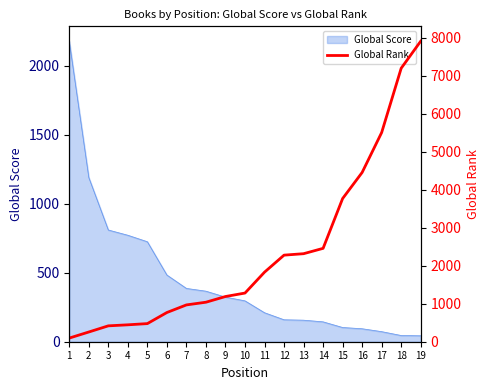

The value at 3 is 199. True or false?

False